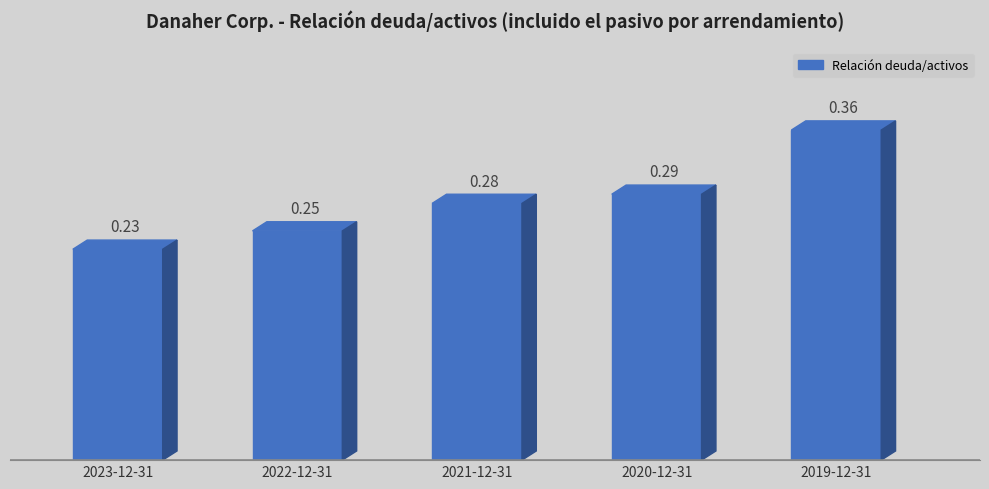

What is the difference between the second highest and minimum values?

0.1